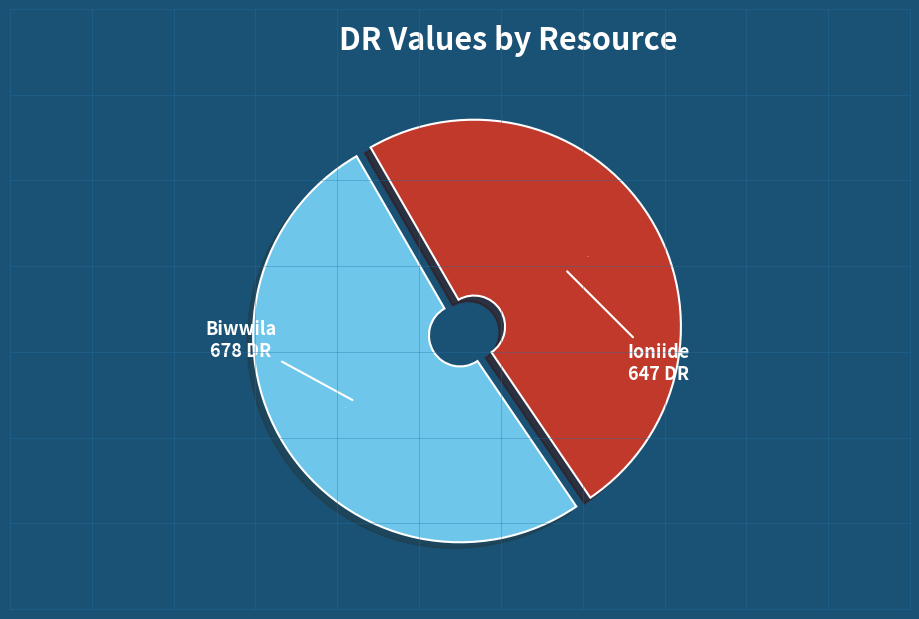

Between Biwwila and Ioniide, which is larger?

Biwwila